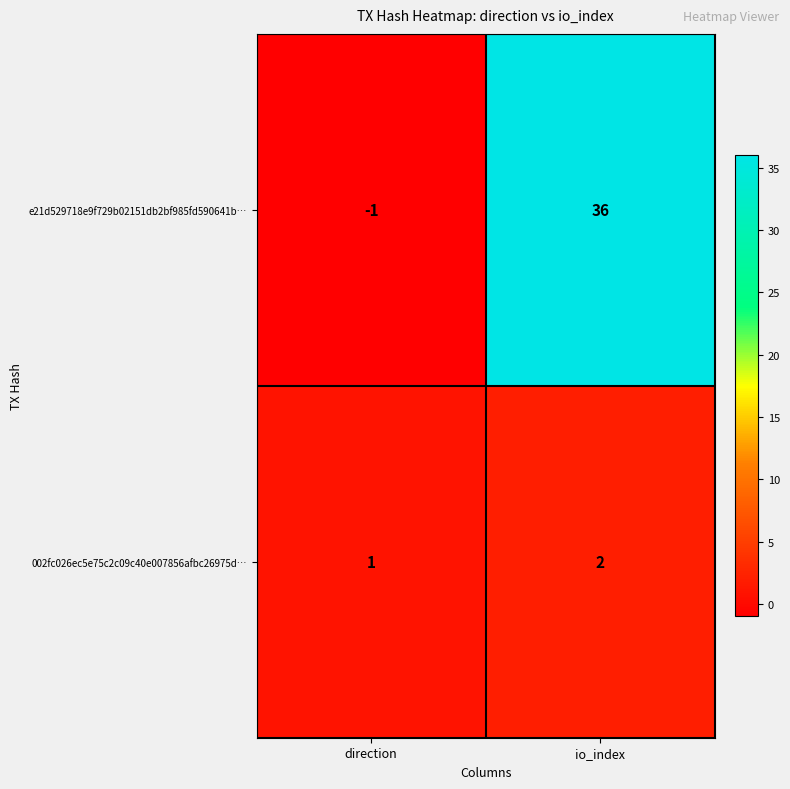

What is the sum of all e21d529718e9f729b02151db2bf985fd590641b… values?

35